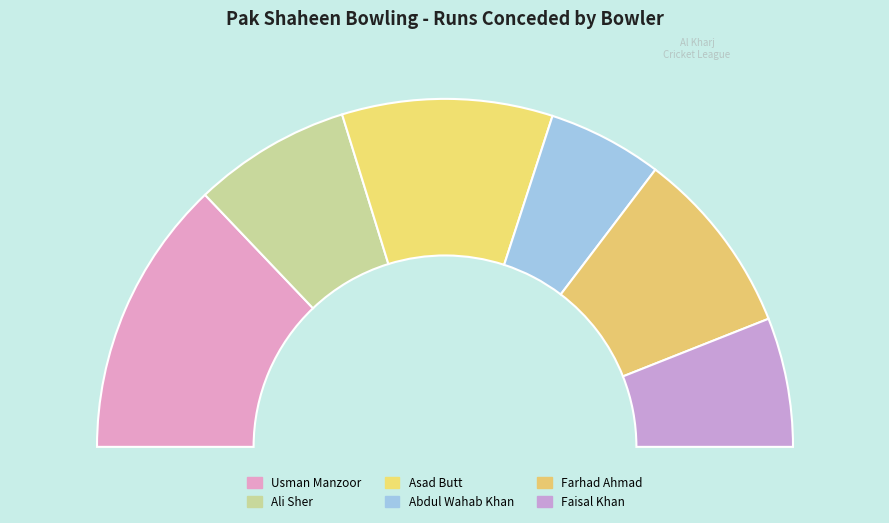

Combined, do Farhad Ahmad and Usman Manzoor account for over 50%?

No